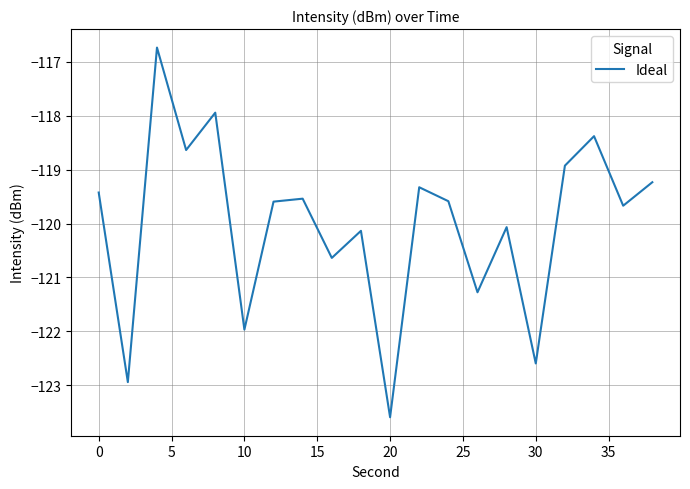

What is the minimum value shown in the chart?

-123.6